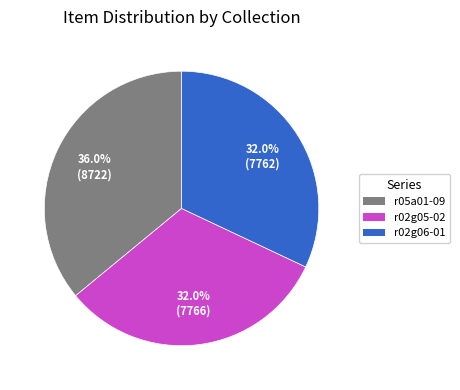

Is there any slice that represents more than half of the pie?

No